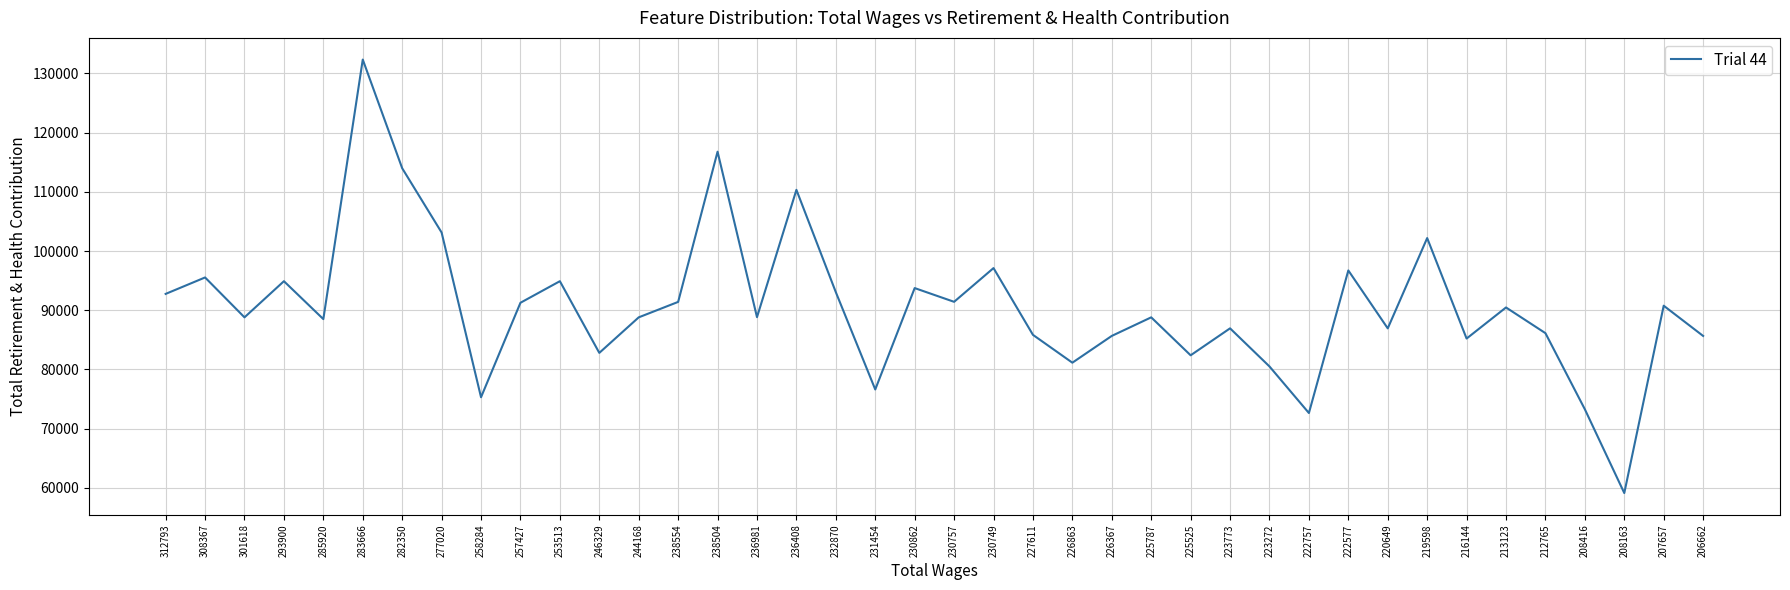

What is the change in value from 230757 to 222757?

-18776